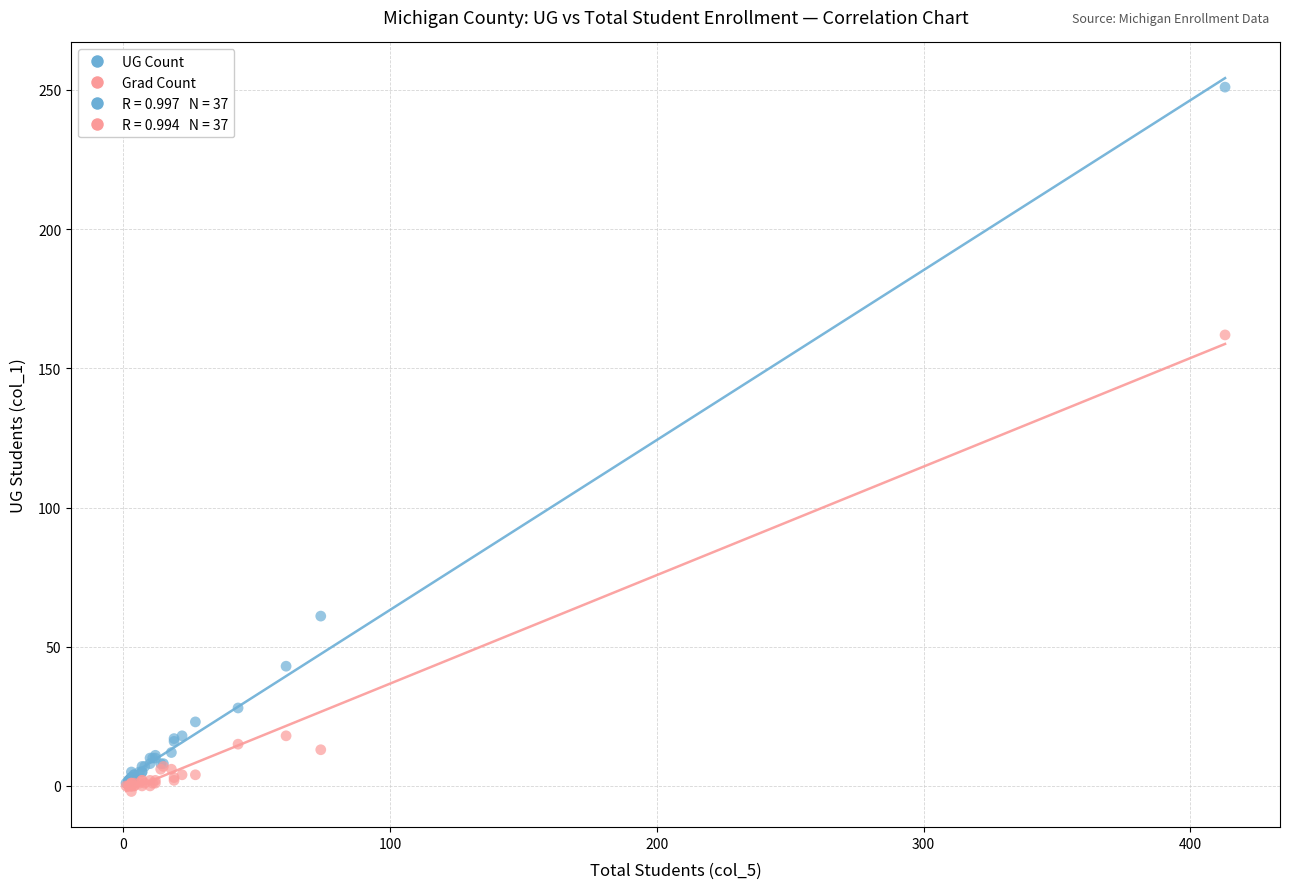

Which series reaches the minimum Y coordinate?

Grad Count